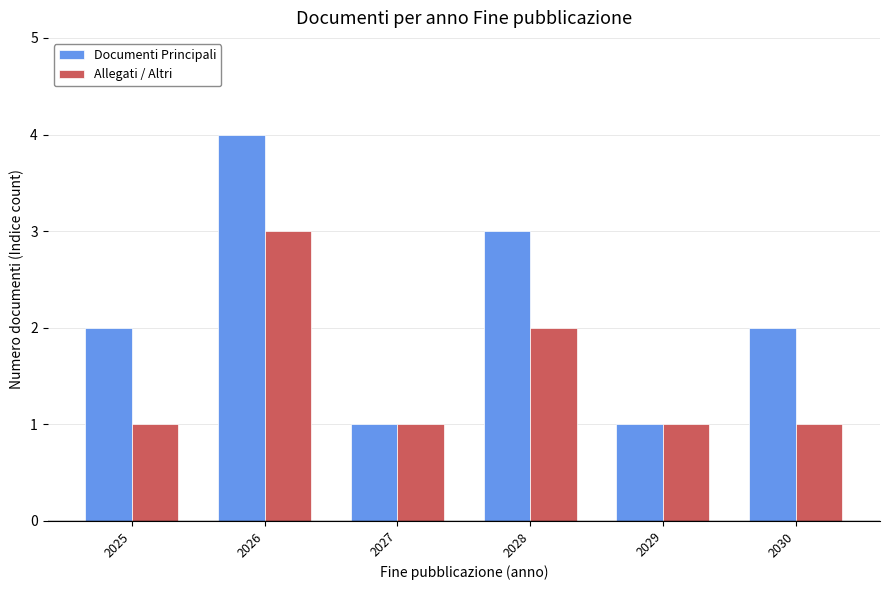

At 2028, list the series in order from largest to smallest.

Documenti Principali, Allegati / Altri